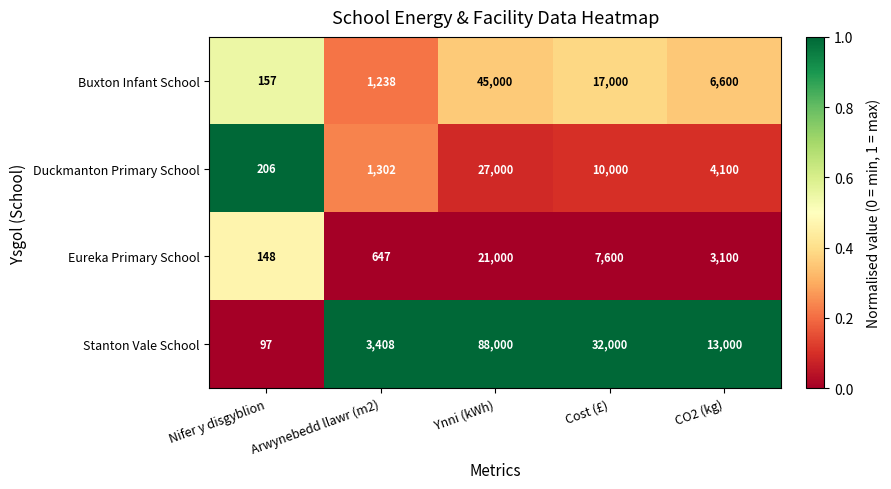

What is the sum of all Eureka Primary School values?

32495